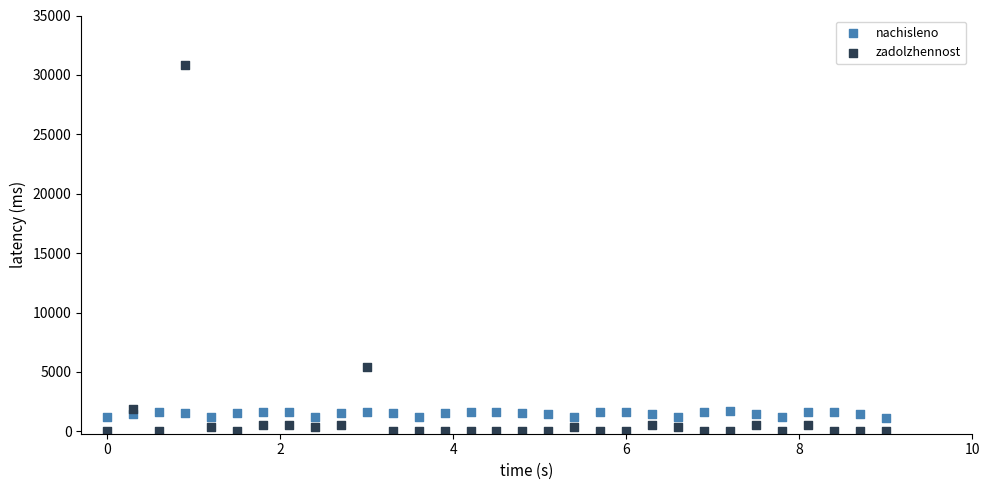

In the zadolzhennost series, what Y value is closest to 15421?

5432.2